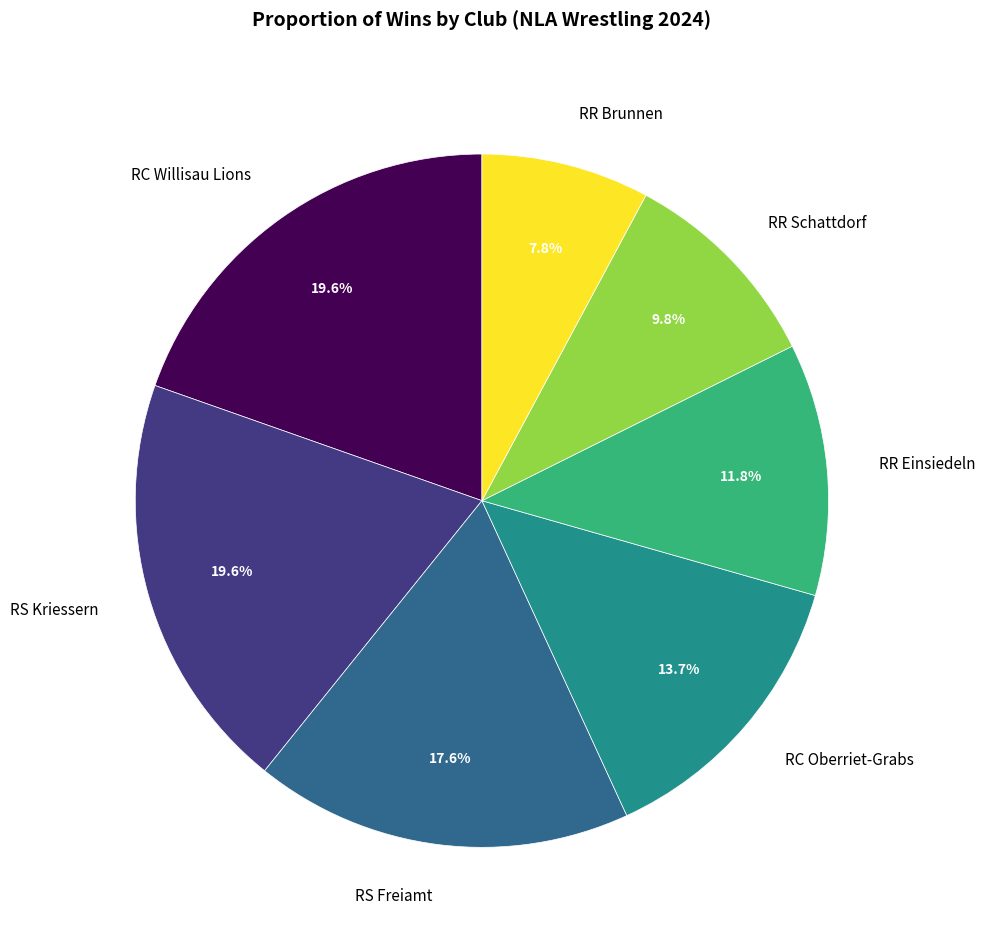

To the nearest percent, what percentage of the pie is RS Freiamt?

18%